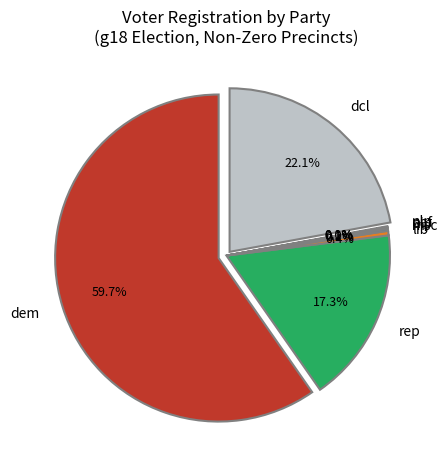

Which category has the biggest portion of the pie?

dem